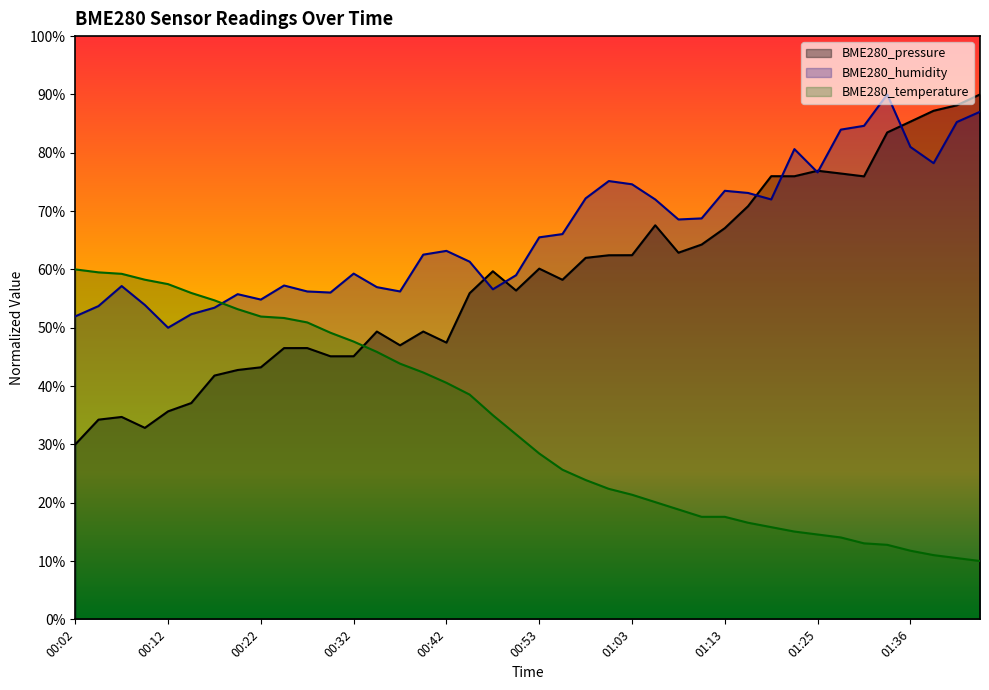

What is the value of the BME280_humidity point at the 35th from the left?

84.6